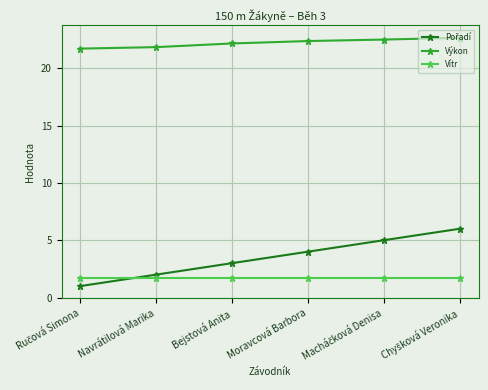

True or false: Vítr and Výkon cross at least once.

False